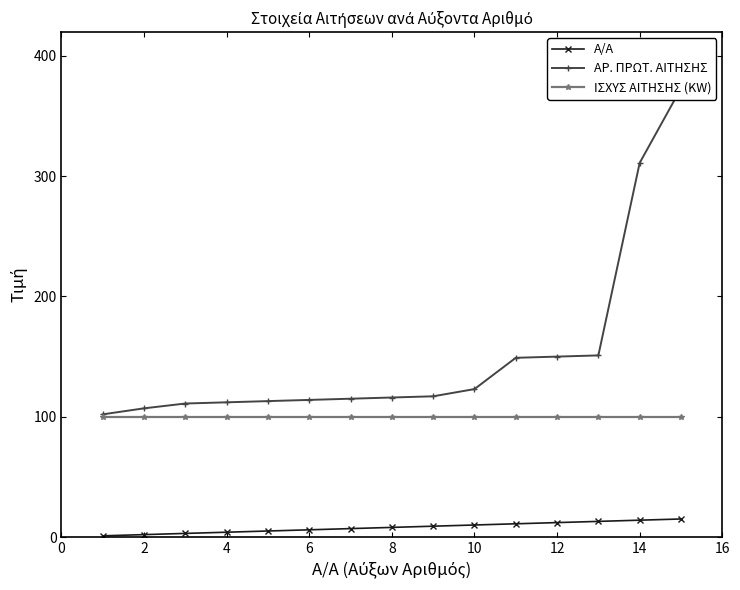

What is the average value of the ΙΣΧΥΣ ΑΙΤΗΣΗΣ (KW) series?

100